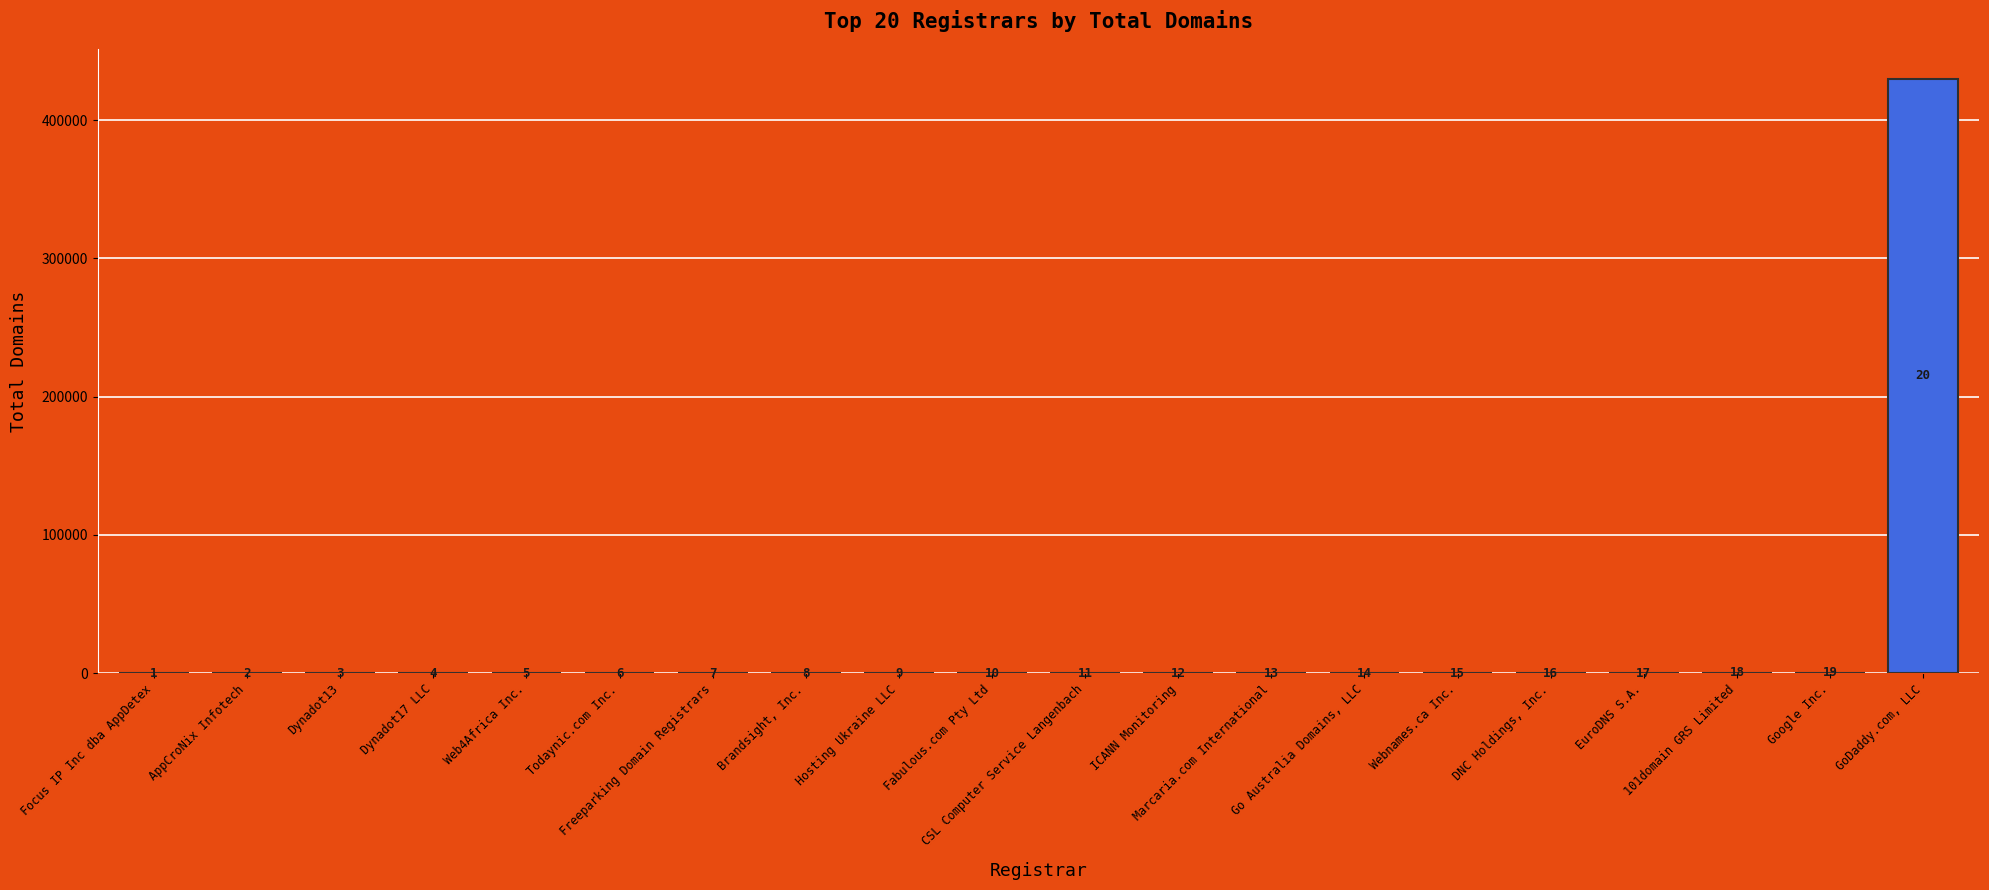

Does the chart contain any negative values?

No